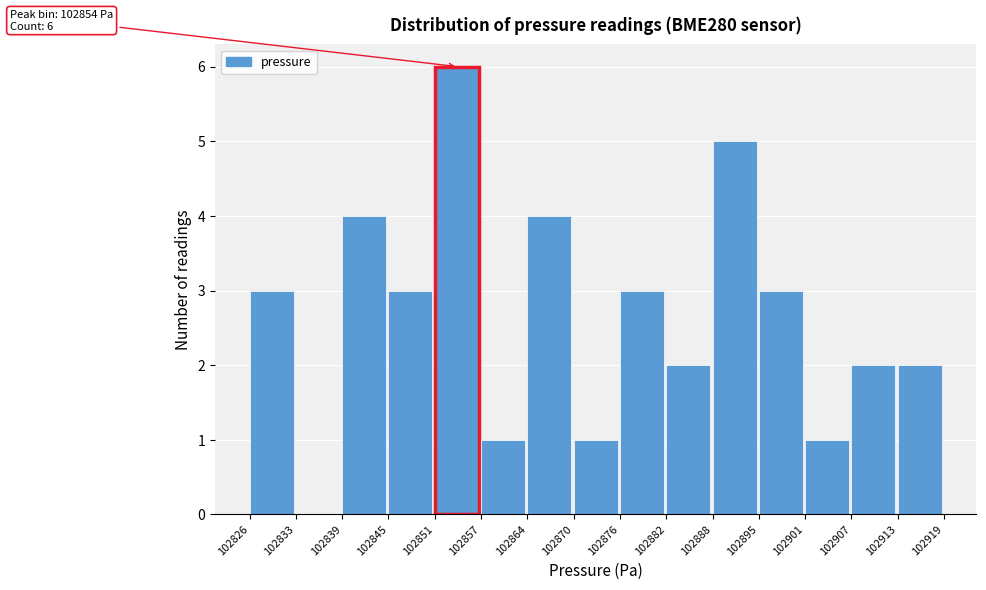

Over which range of the x-axis is the bar tallest?

102851 to 102857